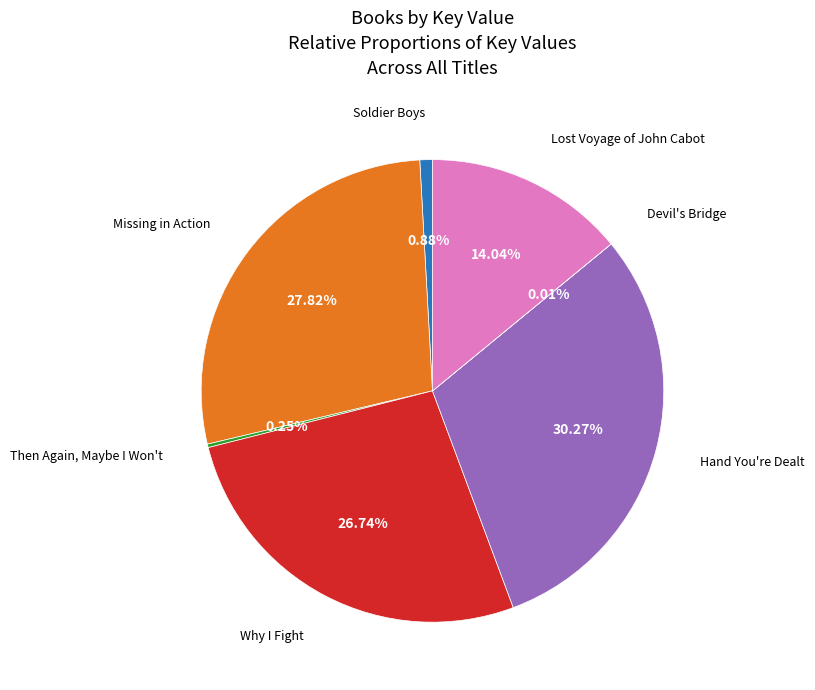

Is there a majority slice in this chart?

No